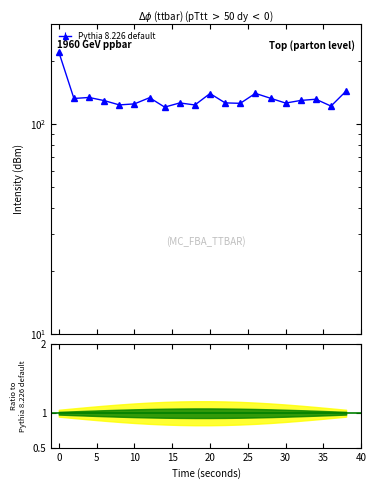

True or false: there are more than 1 points higher than both neighbors.

True